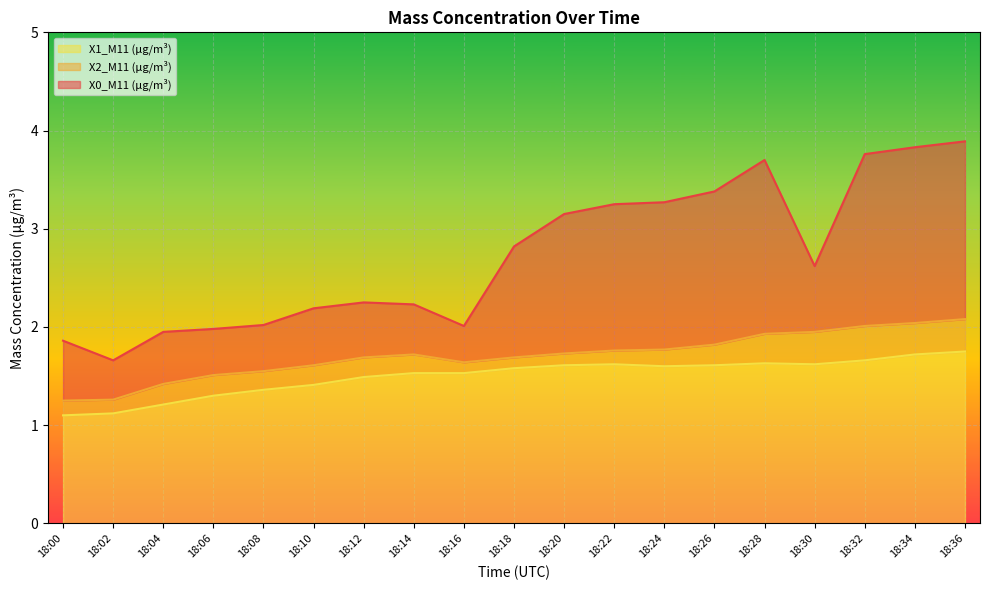

Between 18:32 and 18:36, which series saw the biggest shift?

X0_M11 (μg/m³)